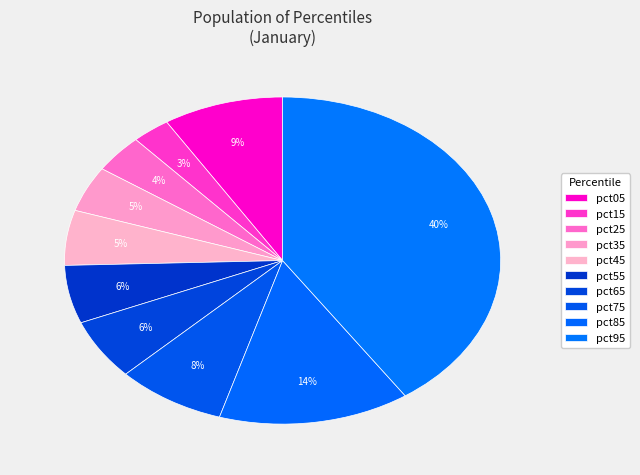

How many segments does this pie chart have?

10